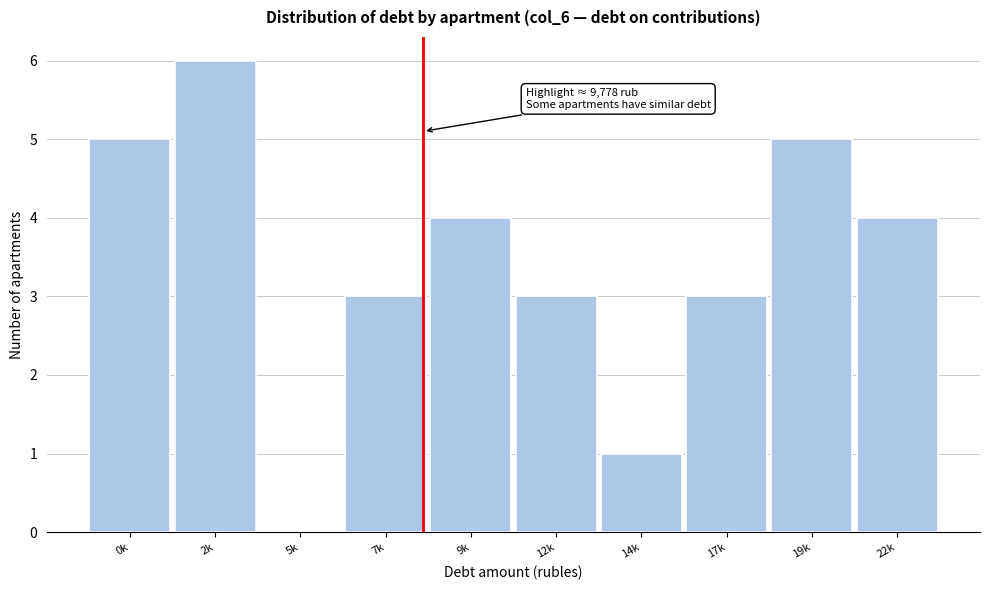

Reading left to right, list all the values displayed in this chart.

0k=5	2k=6	5k=0	7k=3	9k=4	12k=3	14k=1	17k=3	19k=5	22k=4